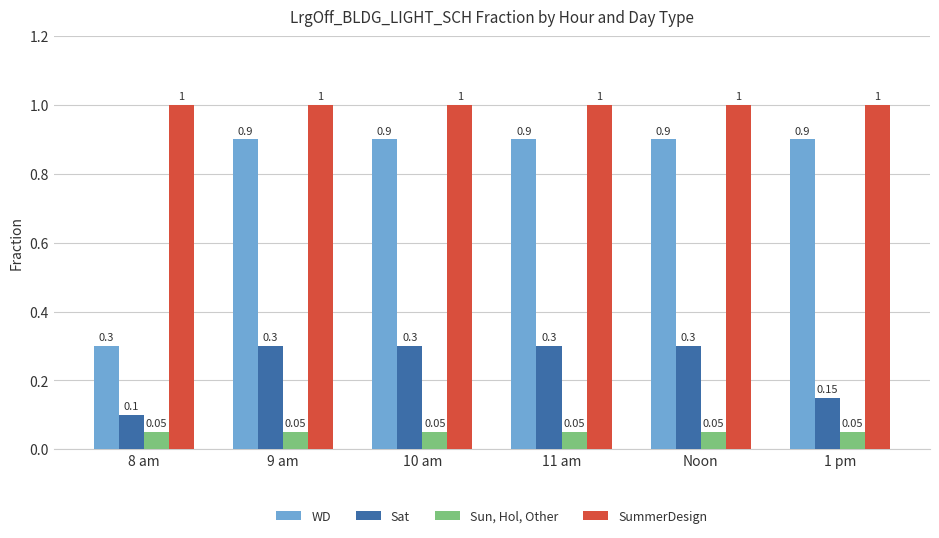

List the series in order of their overall mean, highest first.

SummerDesign, WD, Sat, Sun, Hol, Other